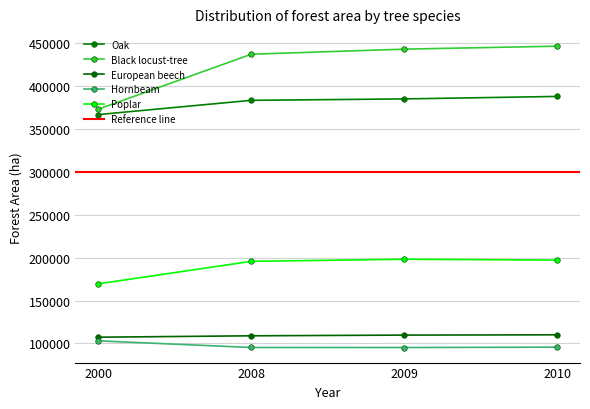

Reading right to left, transcribe all the data shown in this chart.

Oak: 2010=388186	2009=385291	2008=383640	2000=367020
Black locust-tree: 2010=446832	2009=443367	2008=437435	2000=373317
European beech: 2010=110026	2009=109695	2008=108870	2000=107226
Hornbeam: 2010=95611	2009=95199	2008=95234	2000=102974
Poplar: 2010=197227	2009=198201	2008=195752	2000=169541